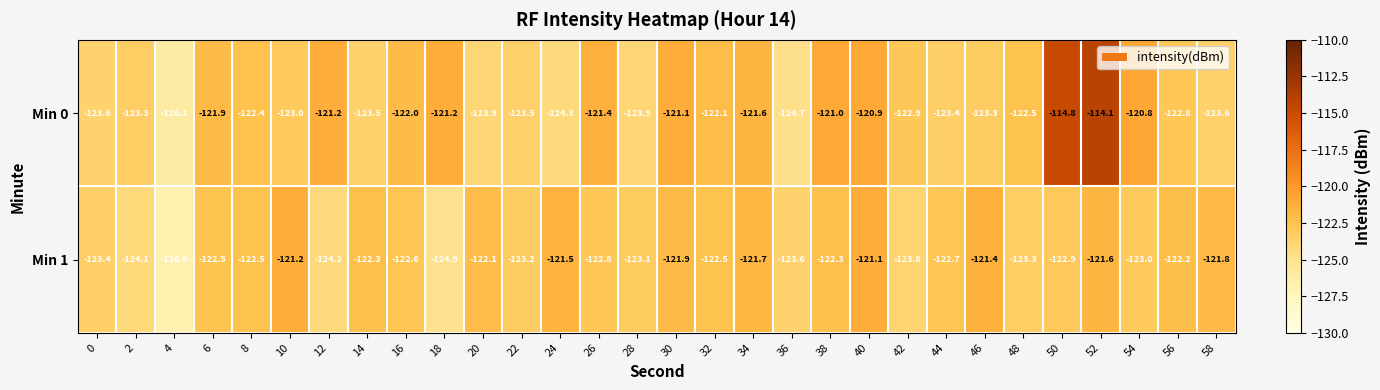

What is the maximum value shown in the chart?

-114.1